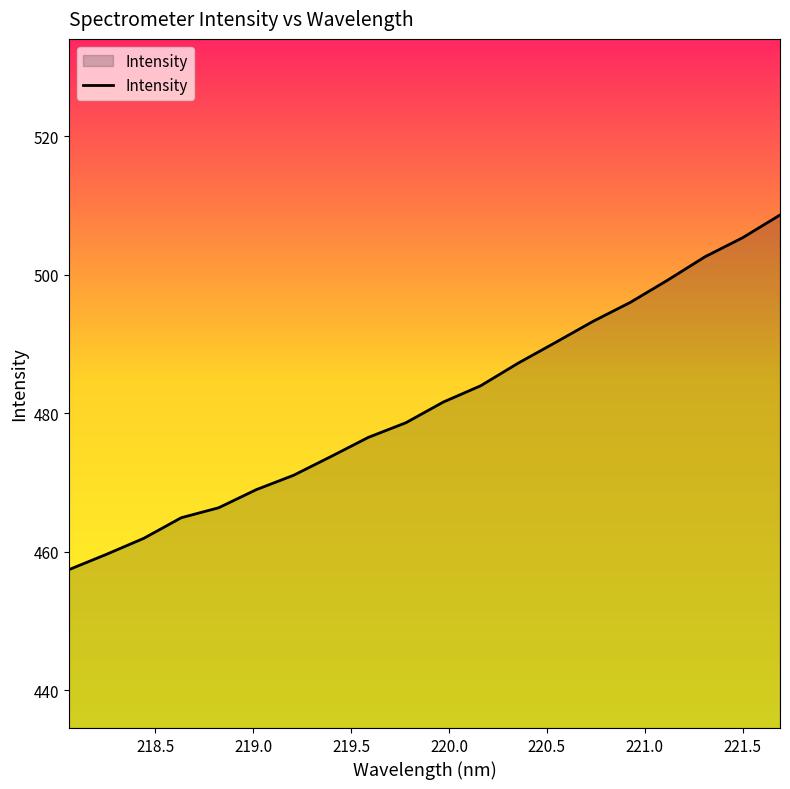

What is the difference between the maximum and minimum values?

51.2